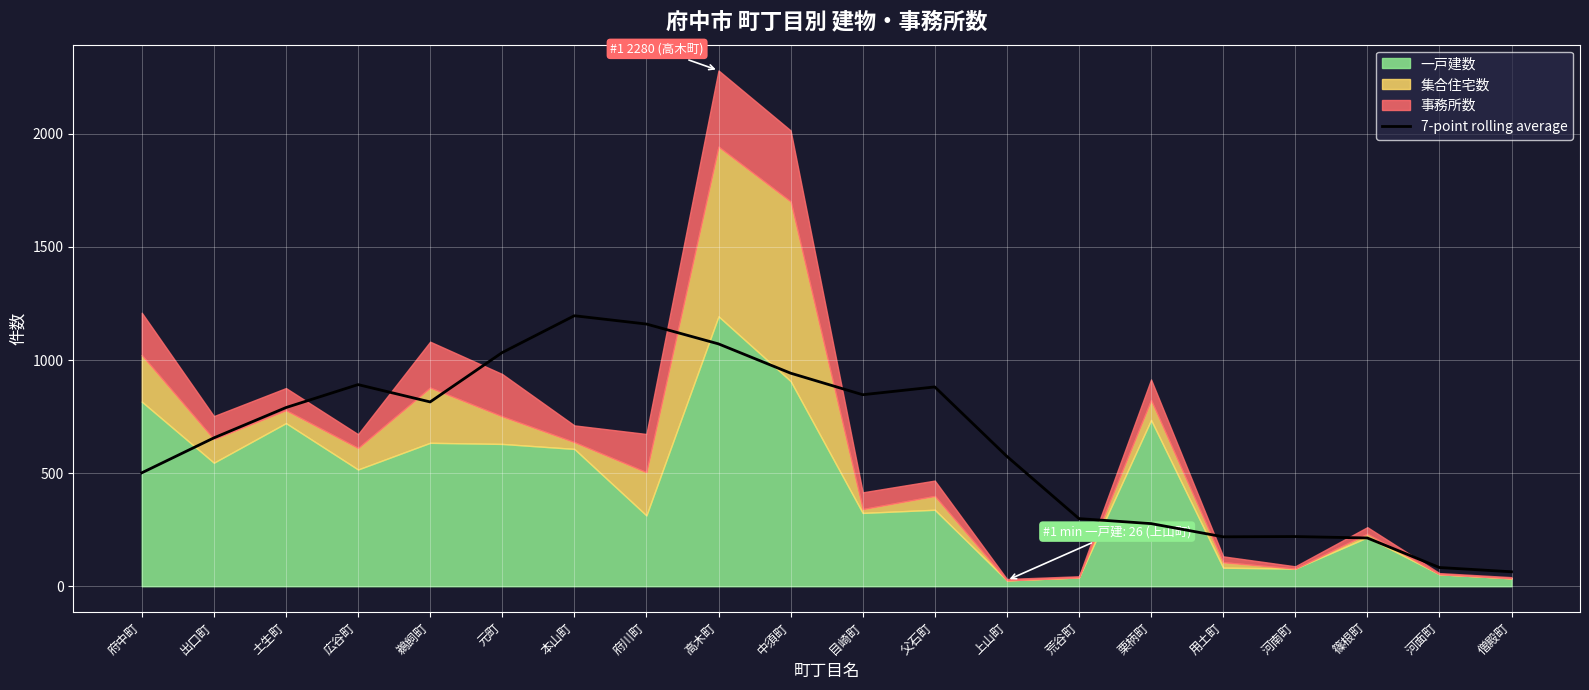

Which has a higher value, 用土町 or 本山町?

本山町